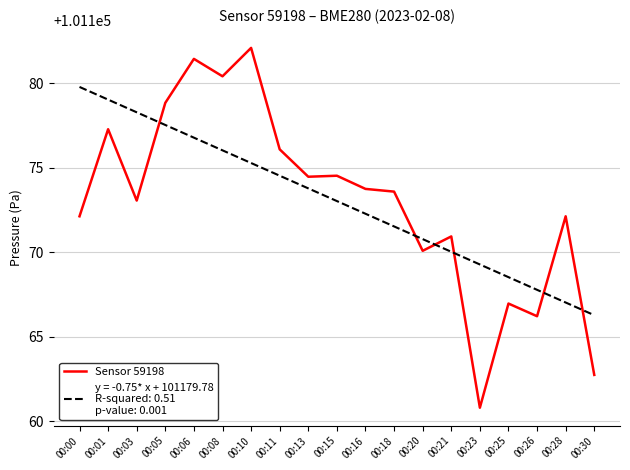

What is the difference between the highest and lowest values at 00:03?

5.2